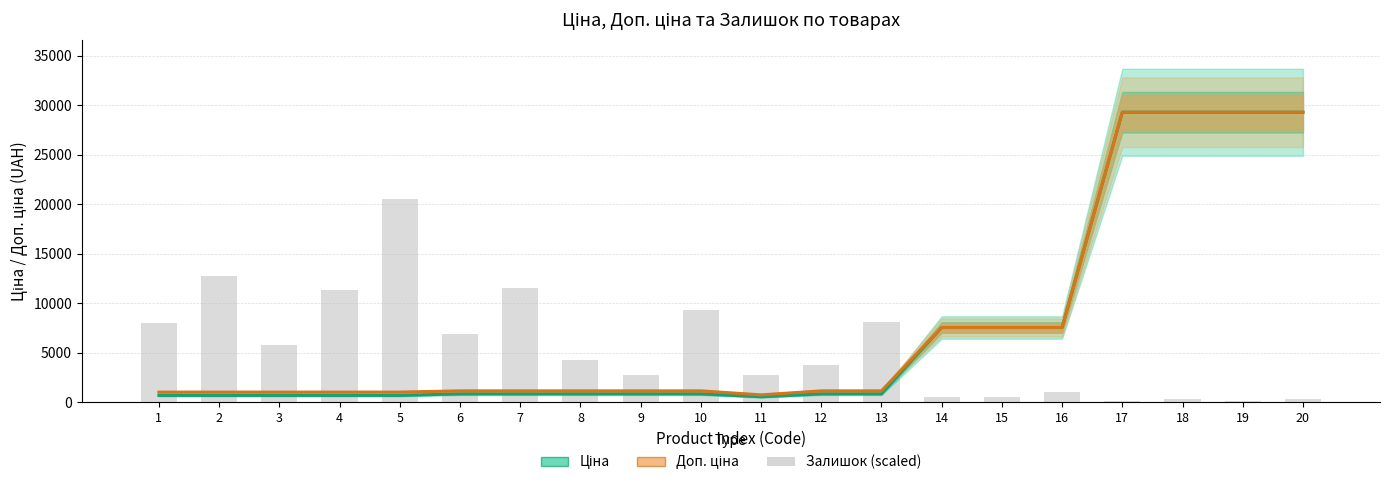

Reading left to right, transcribe all the data shown in this chart.

Ціна: 689.1	689.1	689.1	689.1	689.1	842.8	842.8	842.8	842.8	842.8	547.8	842.8	842.8	7545.9	7545.9	7545.9	29294.9	29294.9	29294.9	29294.9
Доп. ціна: 1017.8	1017.8	1017.8	1017.8	1017.8	1142.1	1142.1	1142.1	1142.1	1142.1	742.0	1142.1	1142.1	7545.9	7545.9	7545.9	29294.9	29294.9	29294.9	29294.9
Залишок (scaled): 7986.2	12726.3	5796.4	11386.7	20506.4	6904.2	11489.8	4302.2	2730.8	9325.8	2756.5	3709.7	8063.5	541.0	489.5	1004.7	103.0	334.9	128.8	283.4